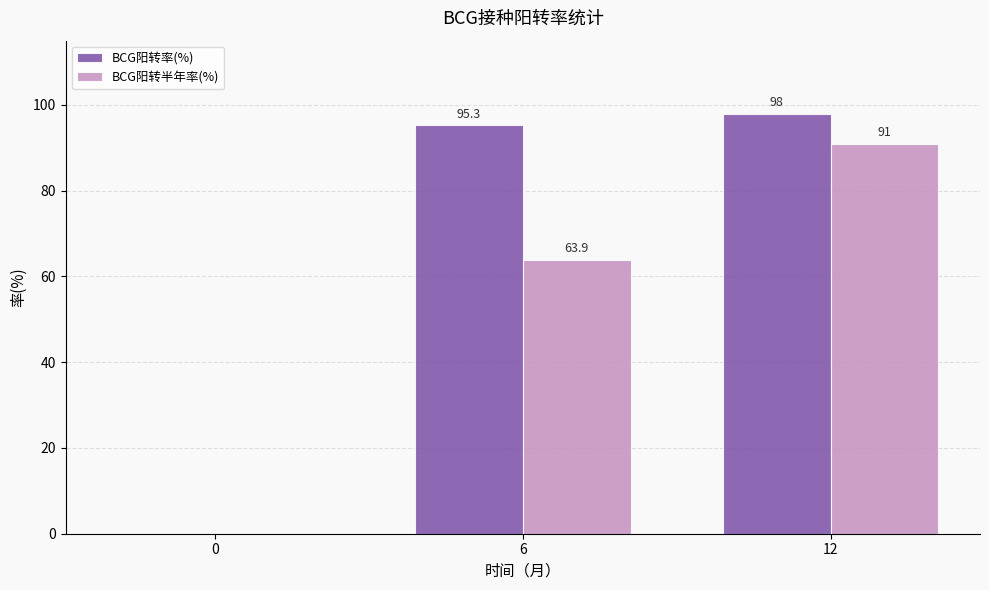

Which series changed the most between 0 and 6?

BCG阳转率(%)